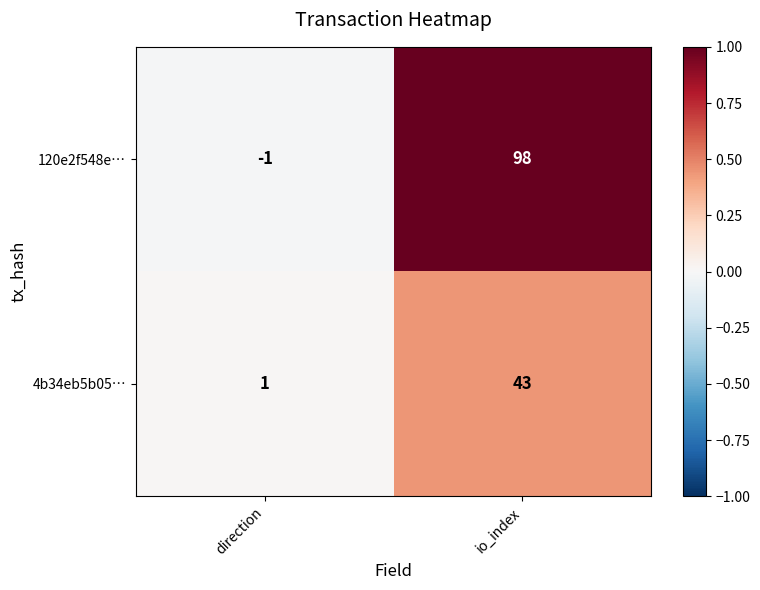

The 120e2f548e… series shows 98 at io_index. True or false?

True